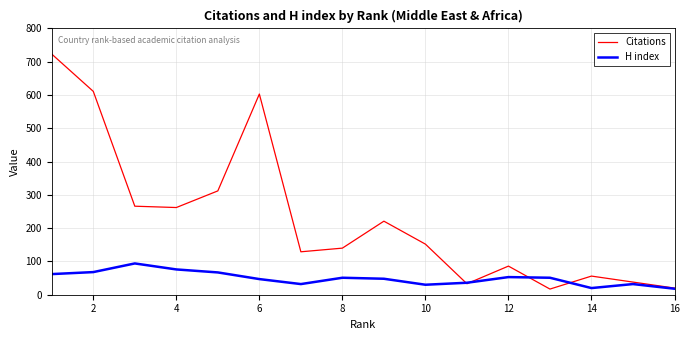

How many interior local valleys does the Citations series have?

4